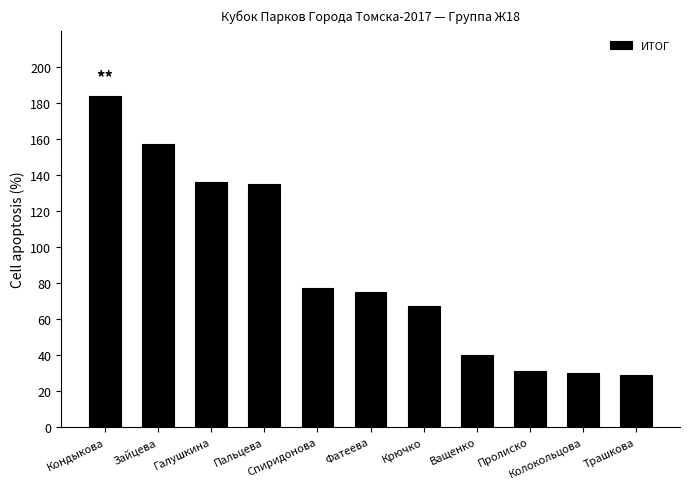

Between Спиридонова and Пролиско, which is larger?

Спиридонова